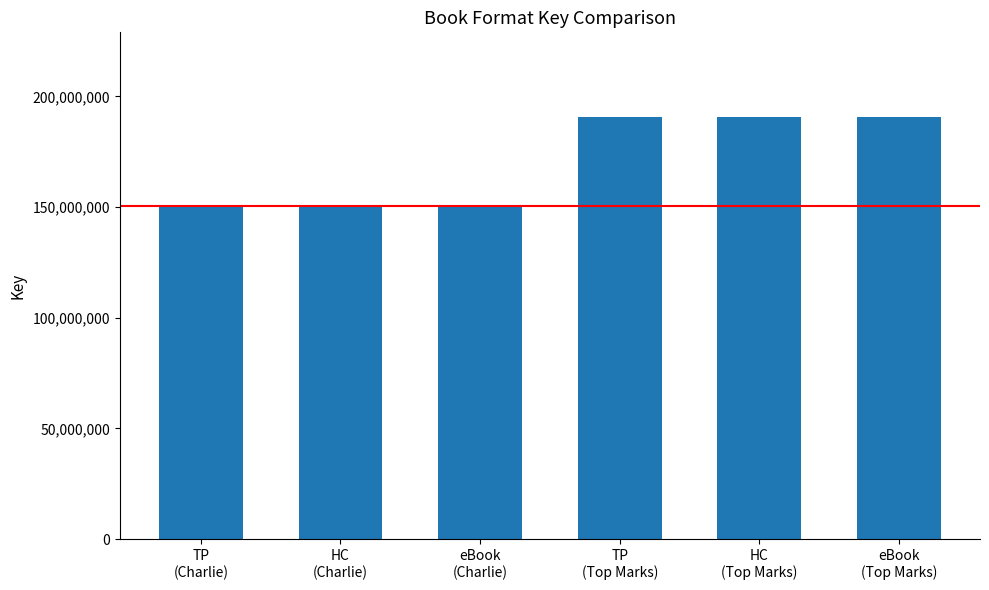

The chart shows a value of 208058873 at HC
(Charlie). True or false?

False